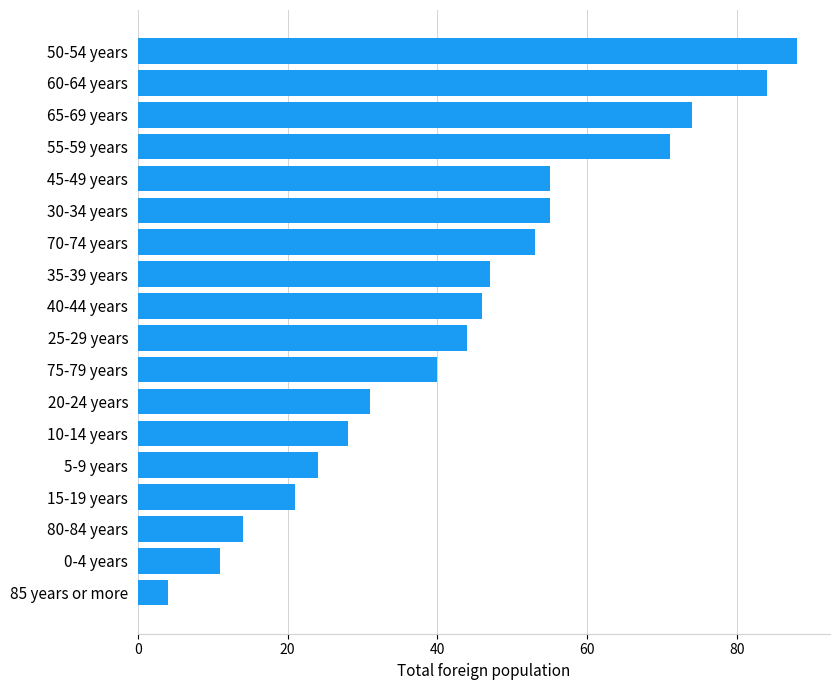

What is the difference between the maximum and minimum values?

84